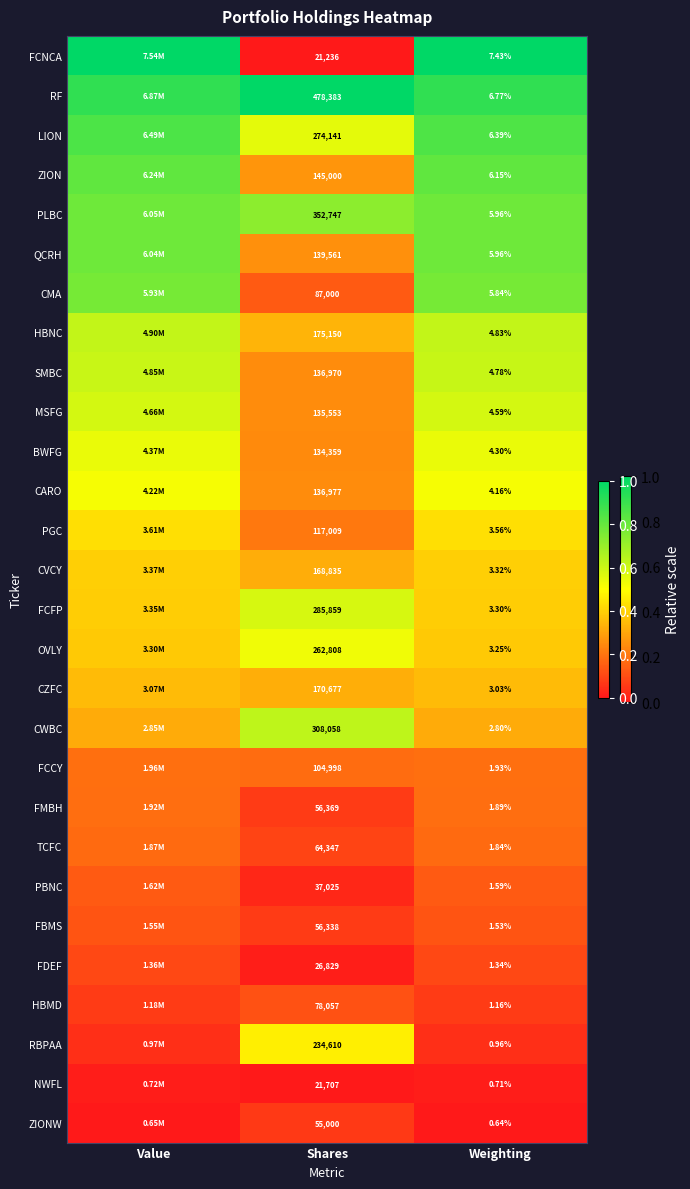

Which series changed the most between Shares and Weighting?

RF